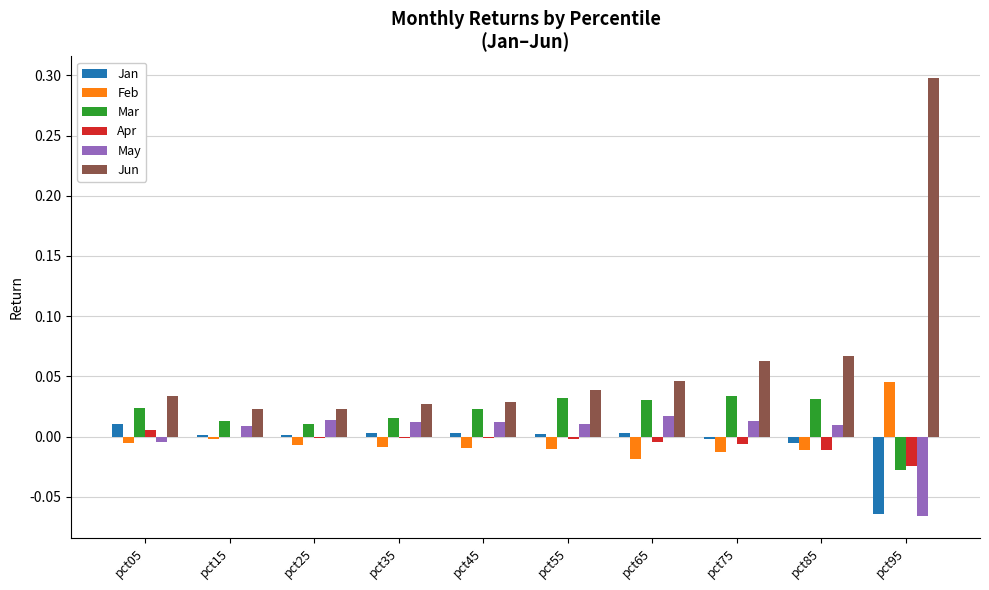

True or false: Feb has a value of -0.0 at pct65.

True